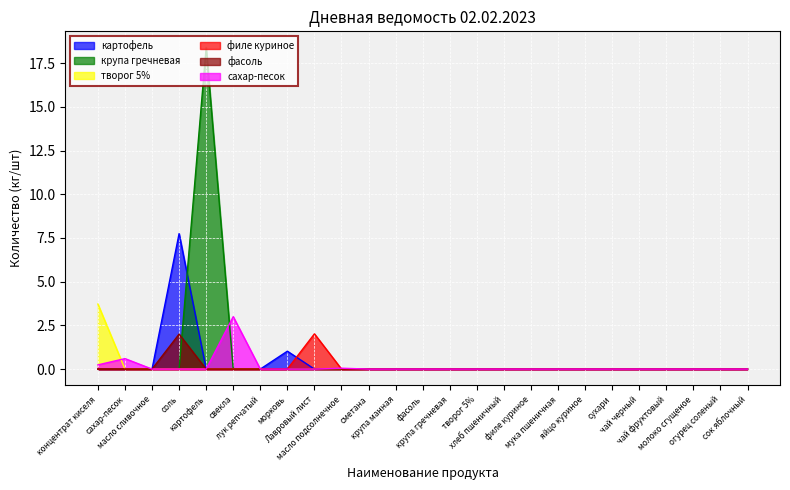

How many positive values does the фасоль series have?

1